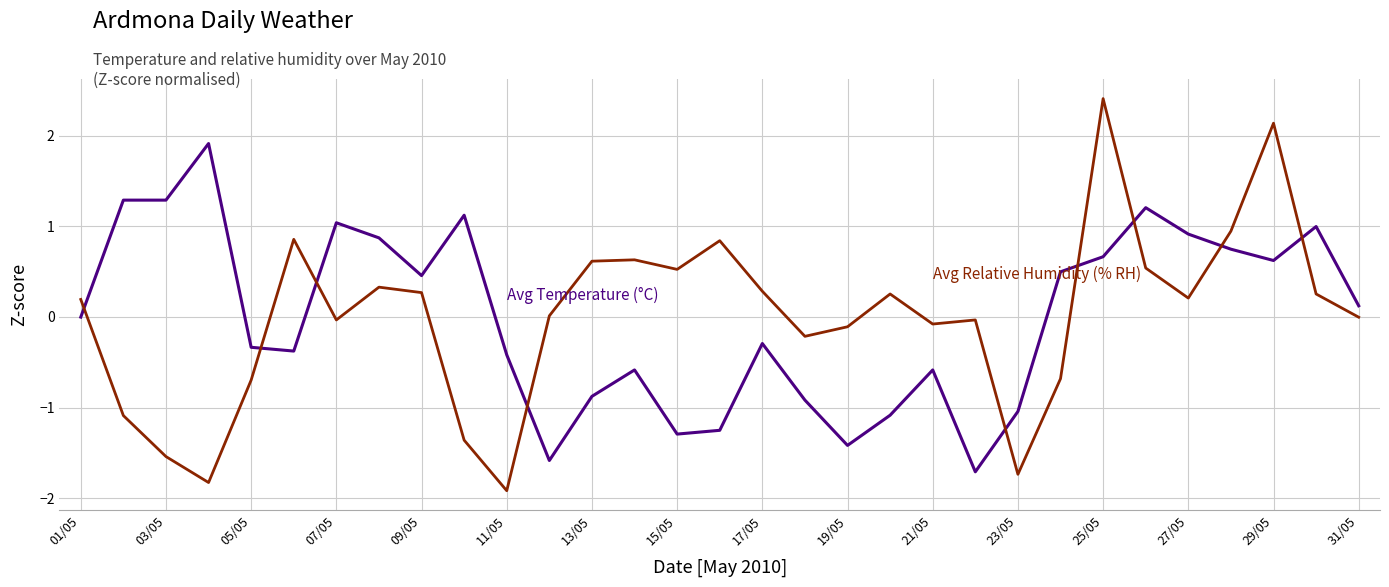

What is the maximum value shown in the chart?

2.4